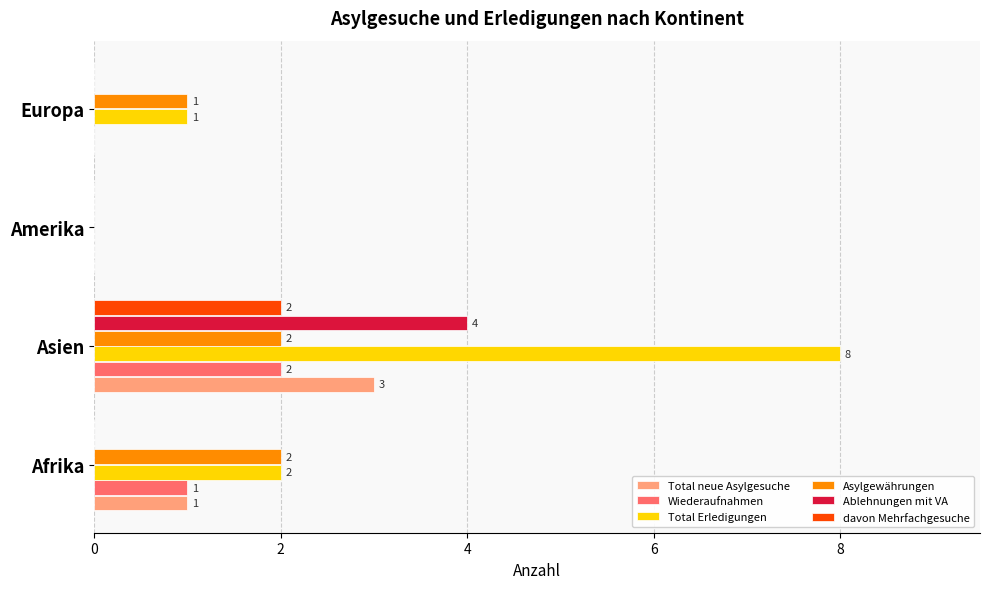

What is the greatest value displayed?

8